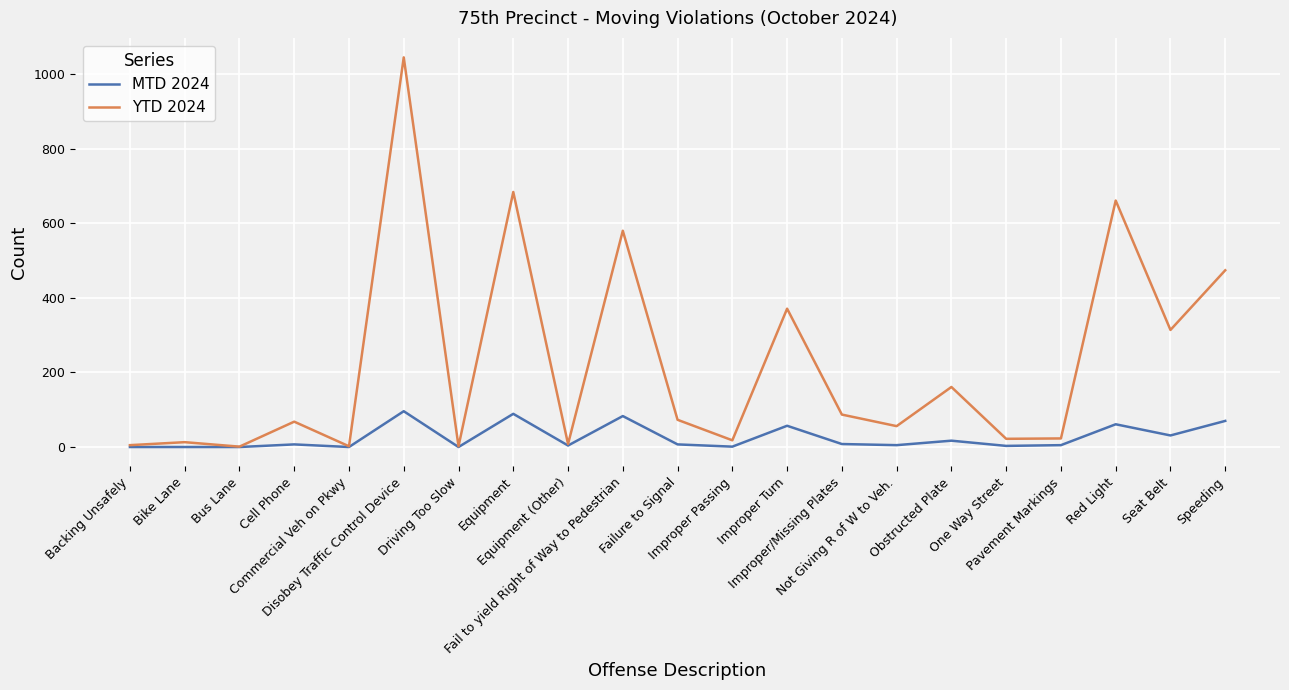

What is the highest value of the YTD 2024 series?

1045